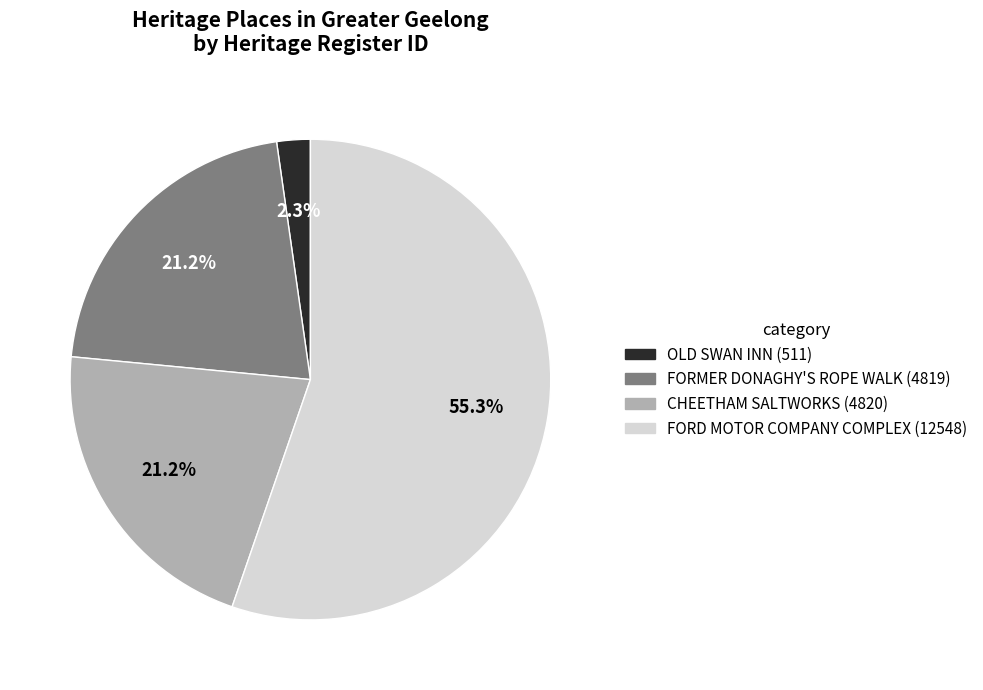

How many segments does this pie chart have?

4